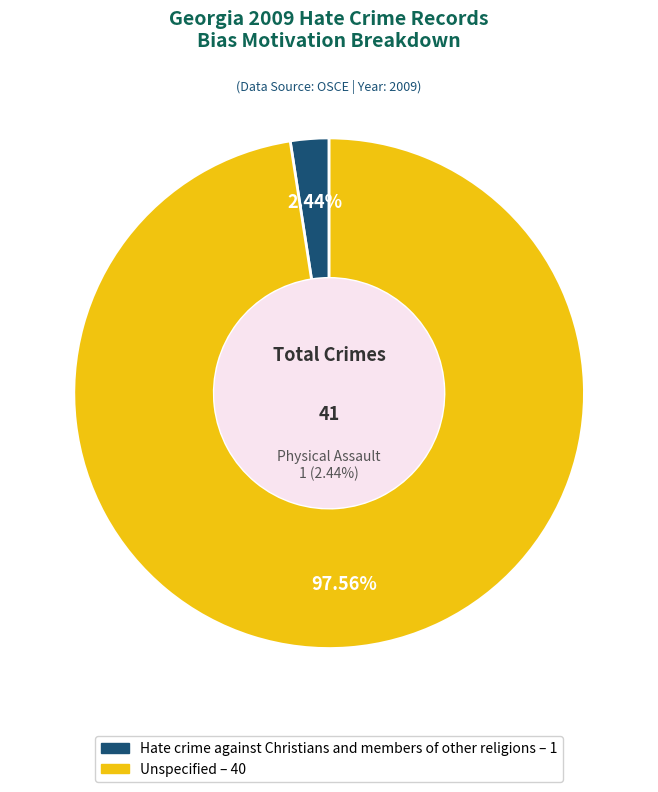

Which slice is the smallest?

Hate crime against Christians and members of other religions